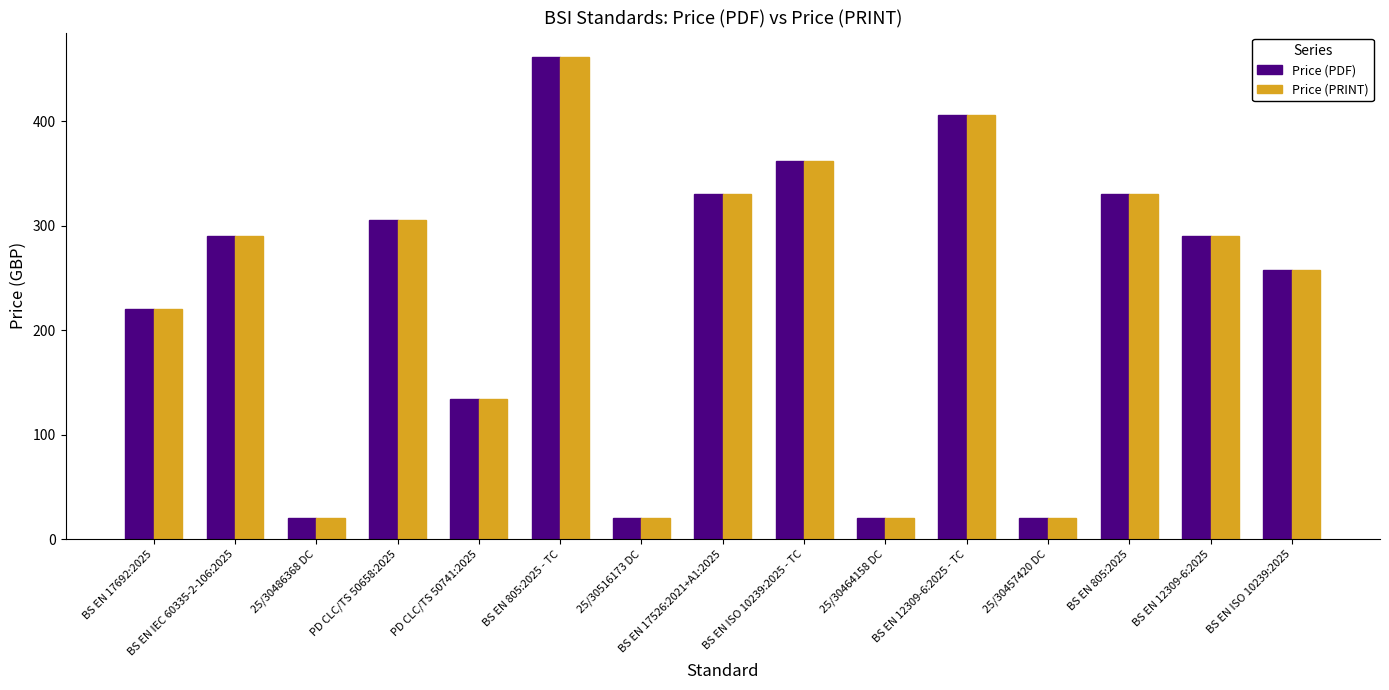

Reading right to left, list all the values displayed in this chart.

Price (PDF): 258	290	330	20	406	20	362	330	20	462	134	306	20	290	220
Price (PRINT): 258	290	330	20	406	20	362	330	20	462	134	306	20	290	220